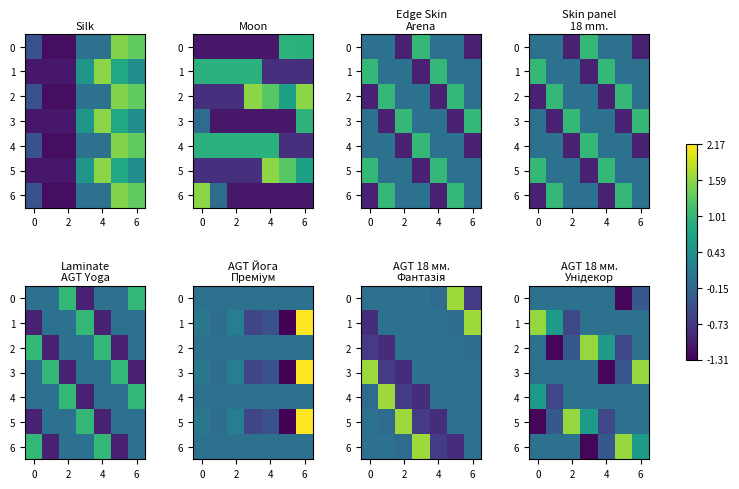

Which series has the widest spread of values?

2